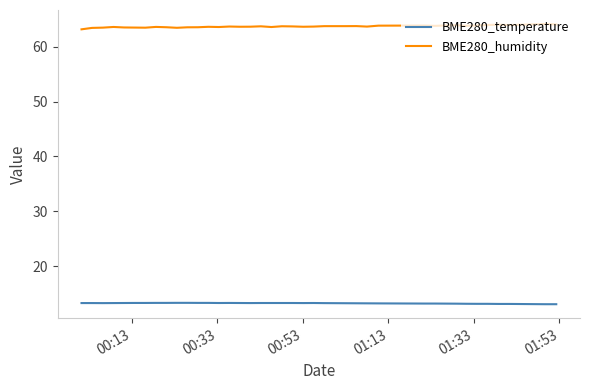

True or false: BME280_temperature and BME280_humidity cross at least once.

False